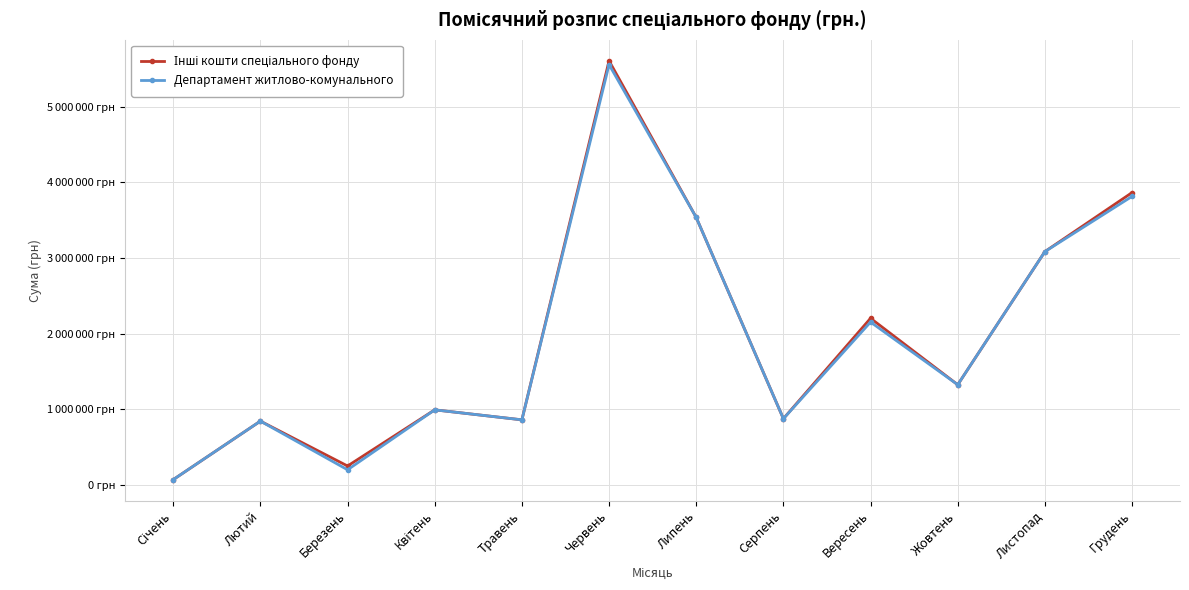

At which category does the chart reach its peak across all series?

Червень